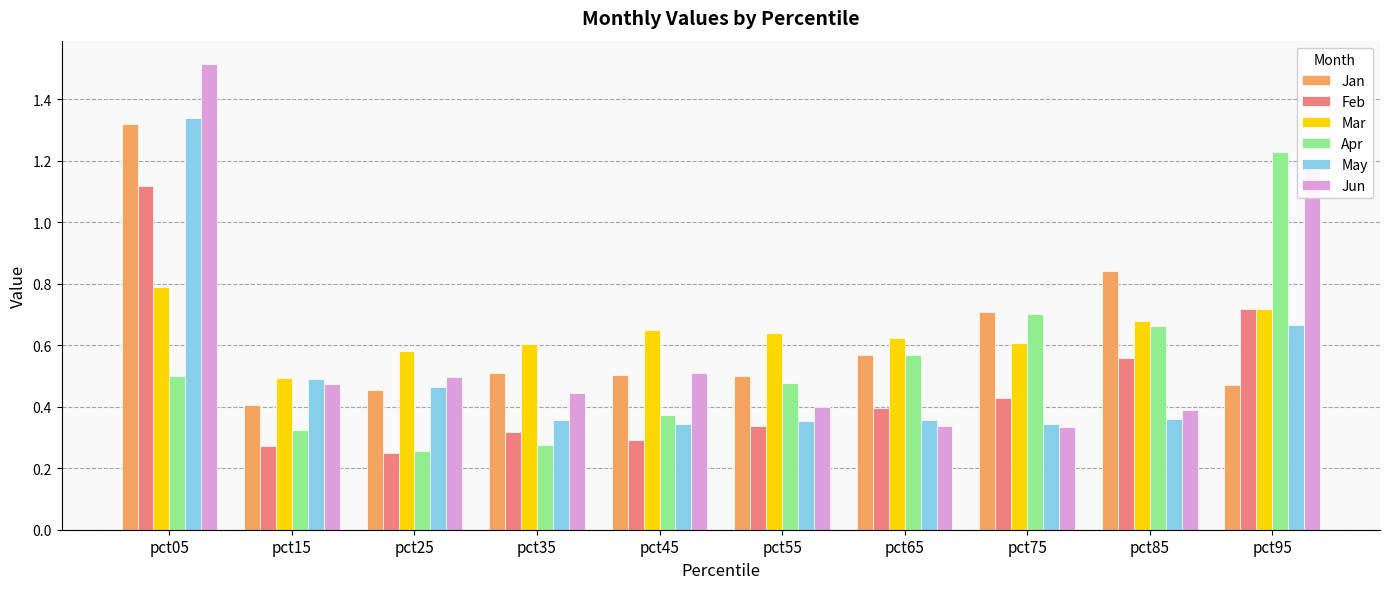

What is the sum of all Jan values?

6.3